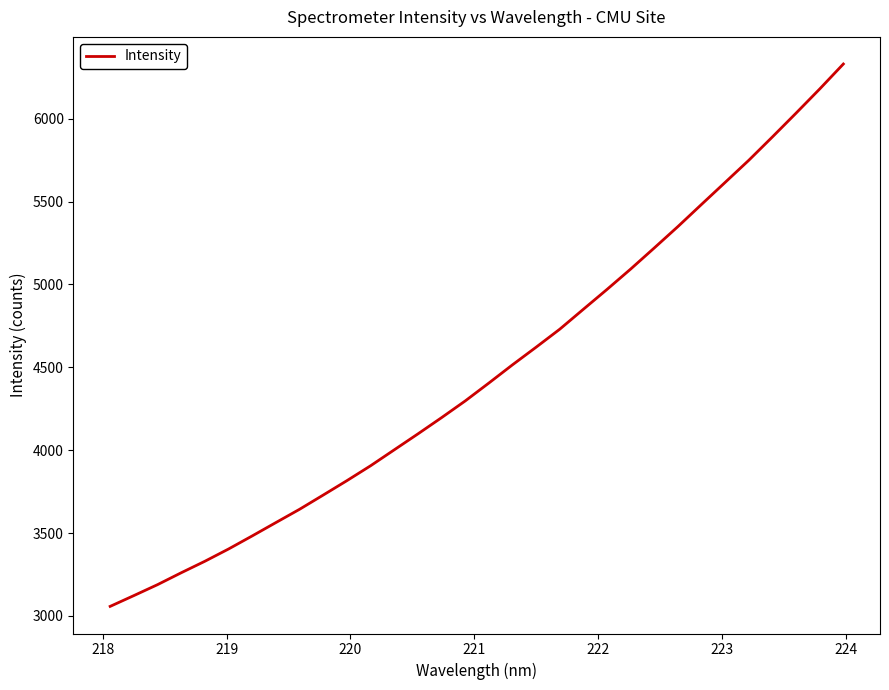

What is the smallest value displayed?

3057.6